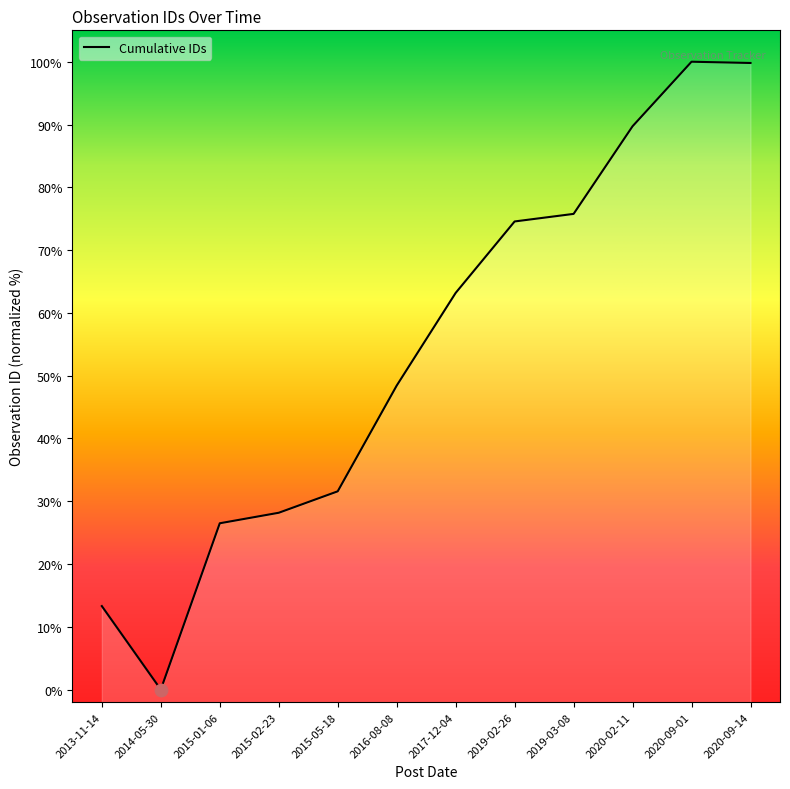

Approximately how many times larger is the value at 2015-05-18 compared to 2019-02-26?

0.4